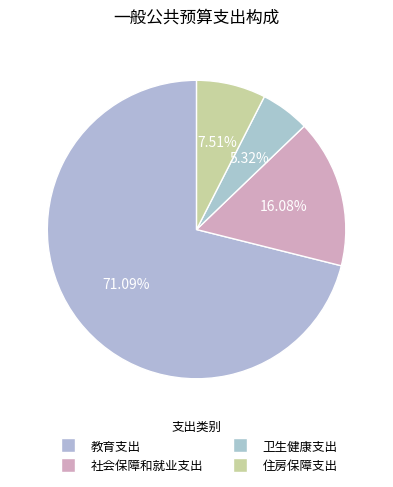

Is 教育支出 the majority of the pie?

Yes